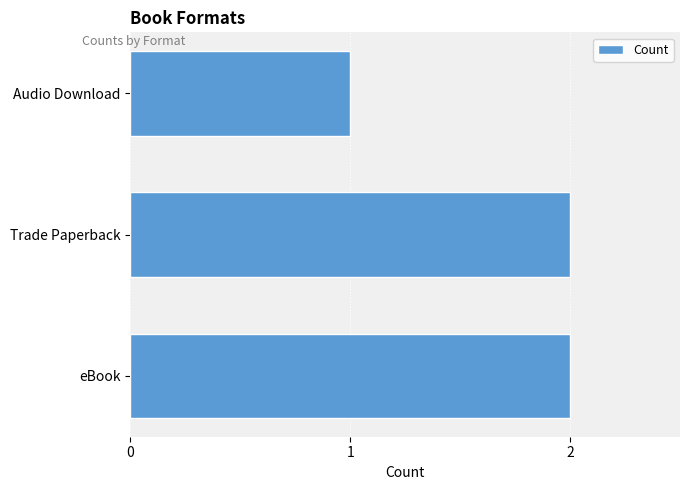

Which label corresponds to the smallest value in the chart?

Audio Download